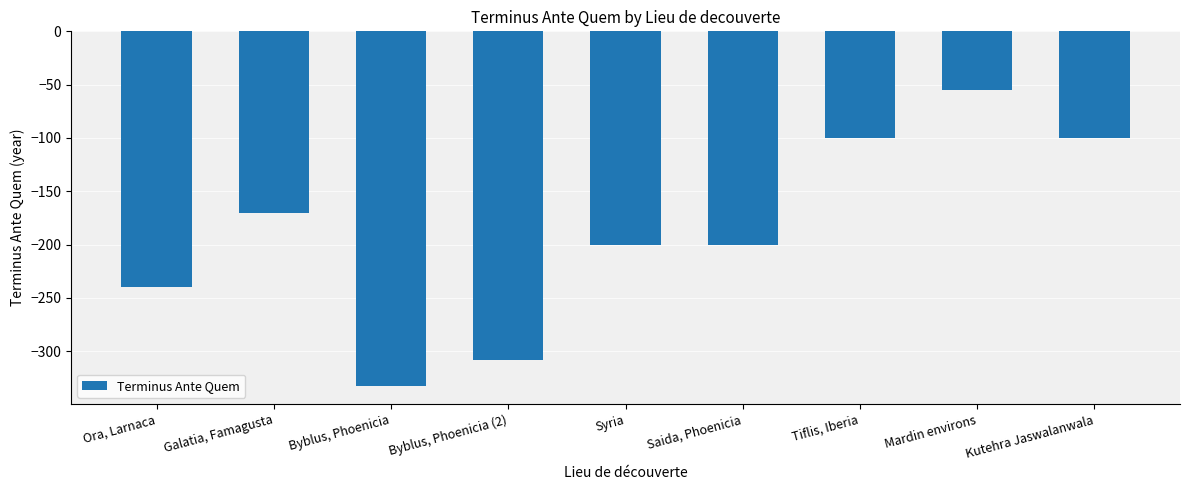

The chart shows a value of -589 at Byblus, Phoenicia. True or false?

False